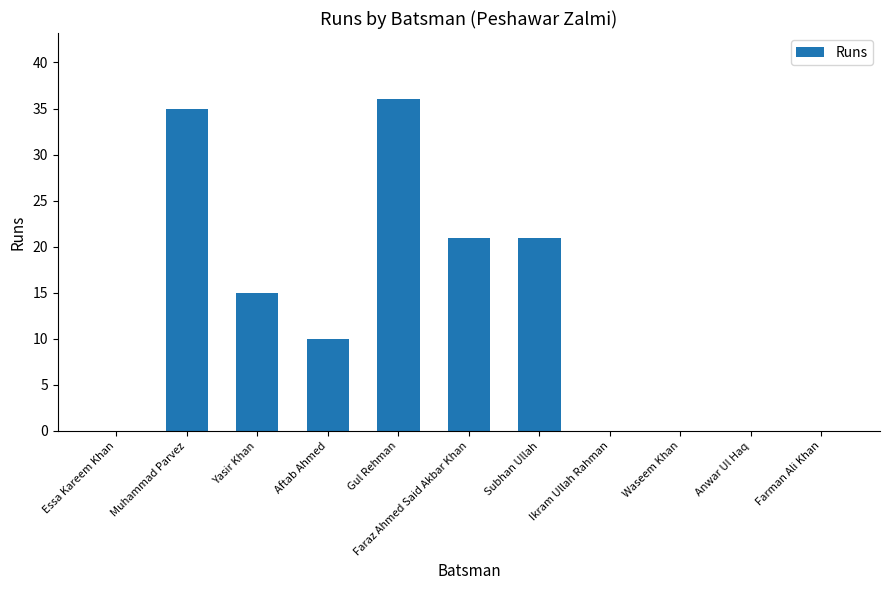

Is it true that the value at Waseem Khan is 11?

False